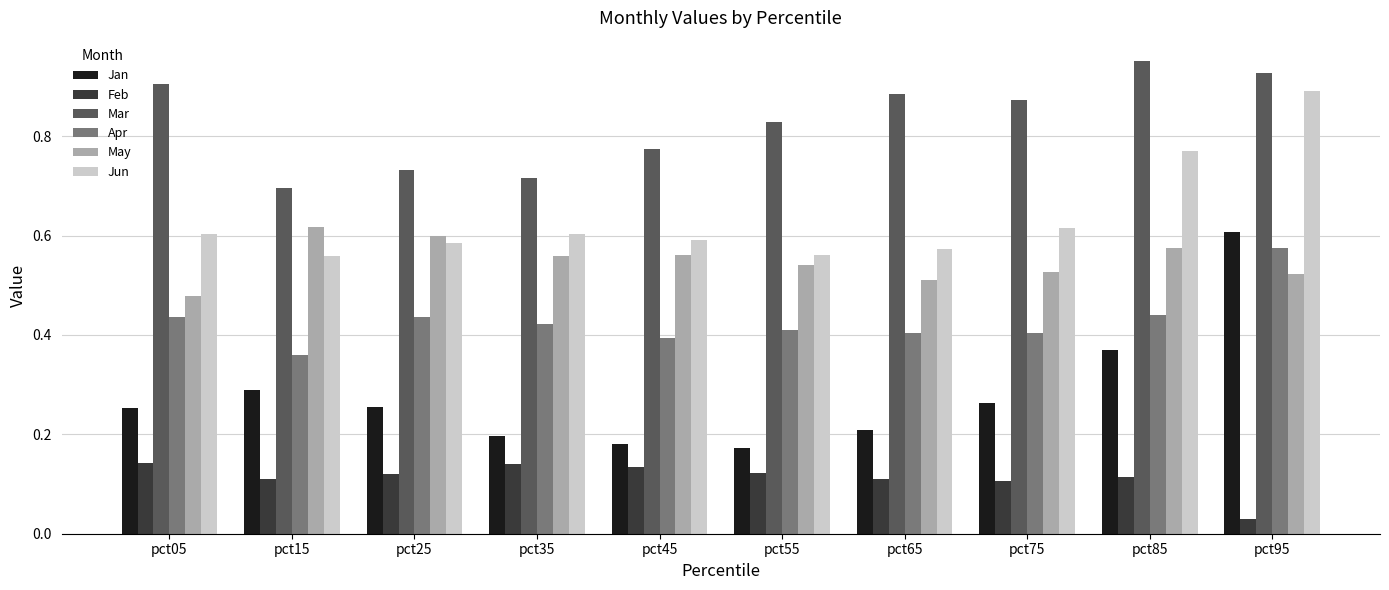

Which series changed the most between pct15 and pct75?

Mar